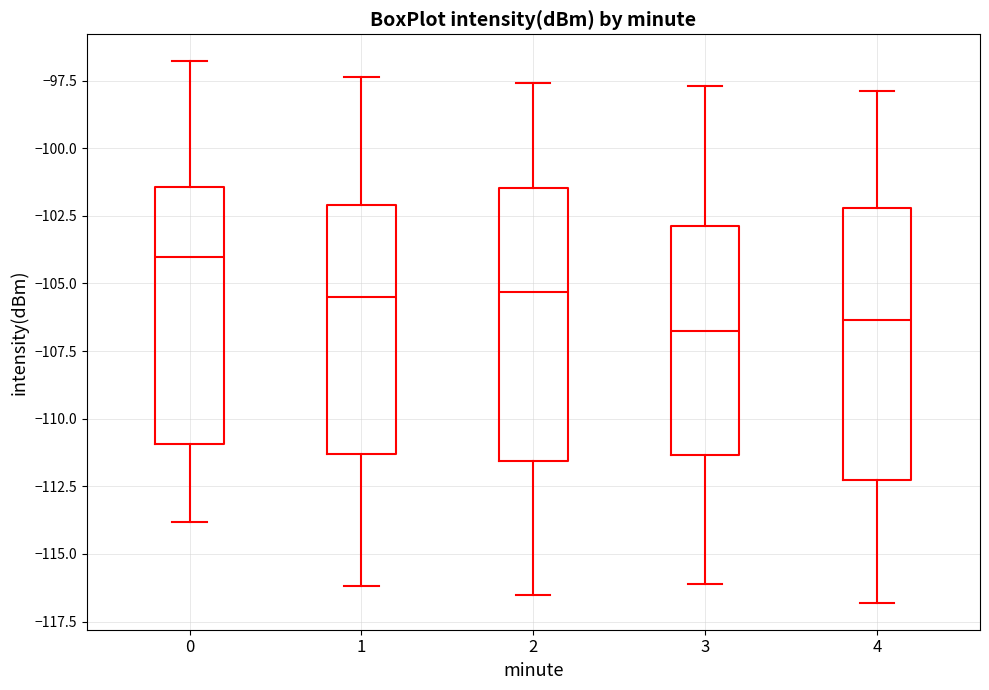

Reading left to right, transcribe this box plot: for each box, give where its median line is, the range the box spans, and where its two whiskers end, as read against the y-axis. The values are not printed on the chart, so give them approximately, as read against the axis.

0: median -104.0, box -111.0 to -101.5, whiskers -114.0 to -97.0
1: median -105.5, box -111.5 to -102.0, whiskers -116.0 to -97.5
2: median -105.5, box -111.5 to -101.5, whiskers -116.5 to -97.5
3: median -106.5, box -111.5 to -103.0, whiskers -116.0 to -97.5
4: median -106.5, box -112.5 to -102.0, whiskers -117.0 to -98.0